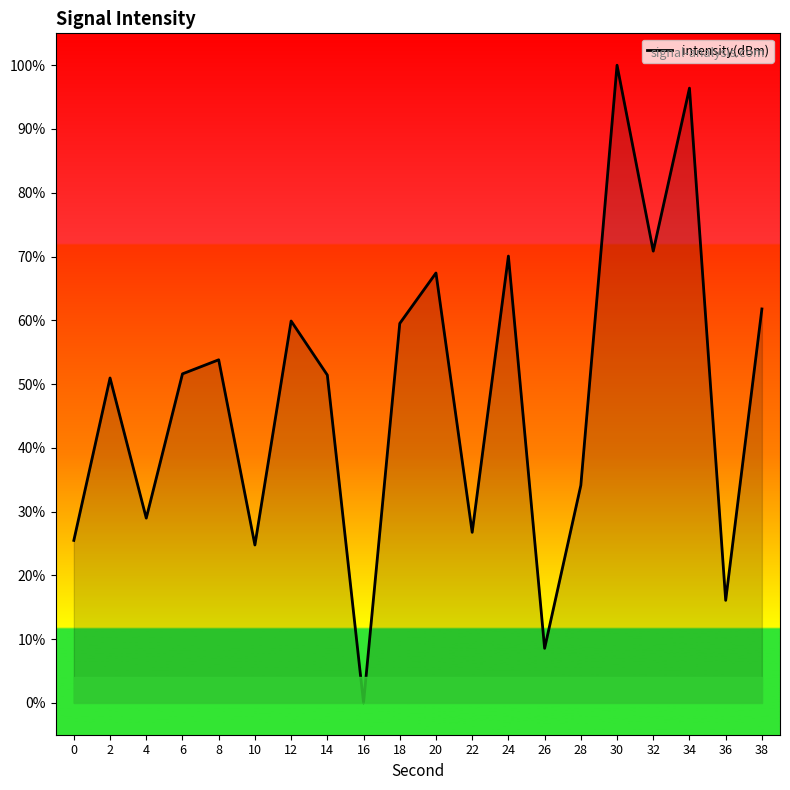

Which category has the highest value across all series?

30